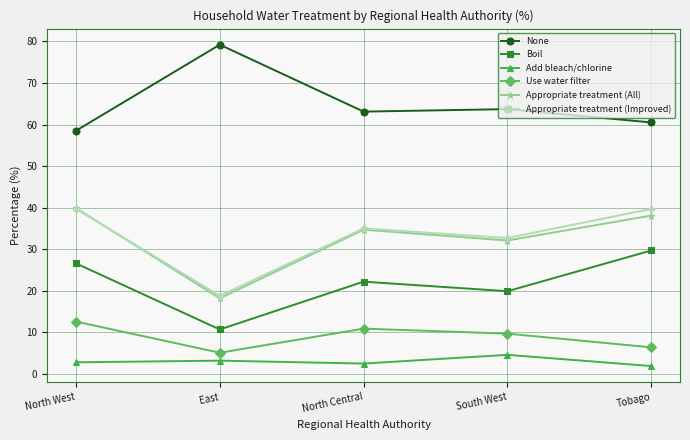

The value of None at North West is 58.5. True or false?

True